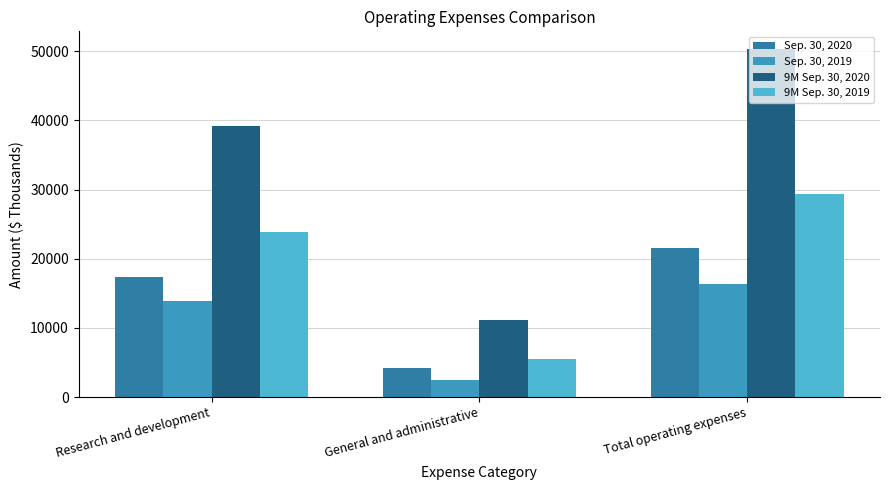

What is the difference between the highest and lowest values at Total operating expenses?

34062